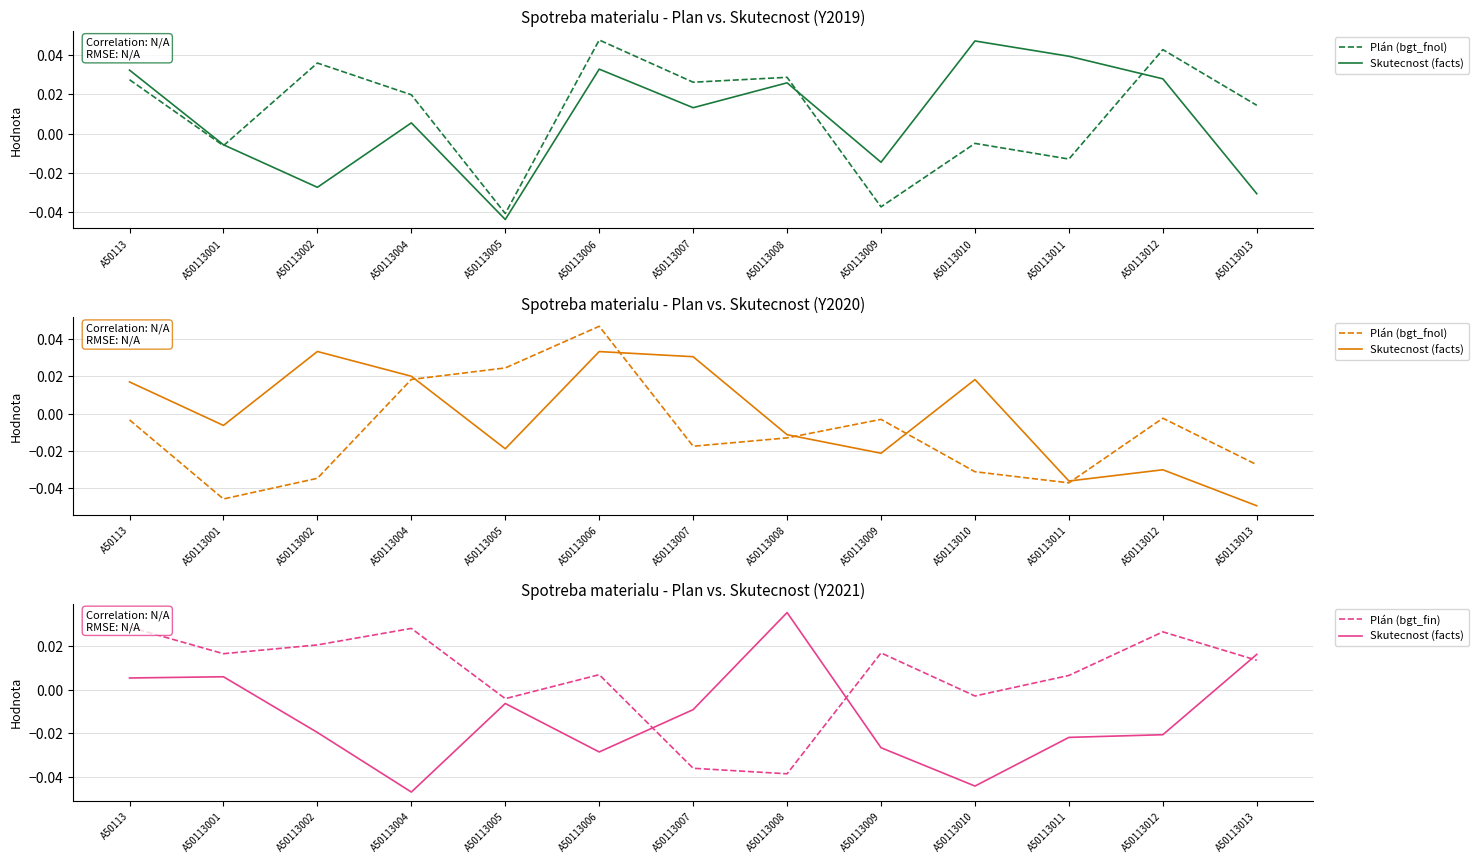

Does the chart have visible grid lines?

Yes